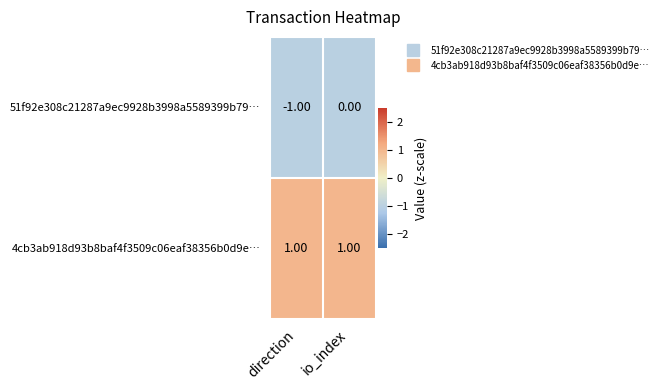

Which category has the lowest value across all series?

direction